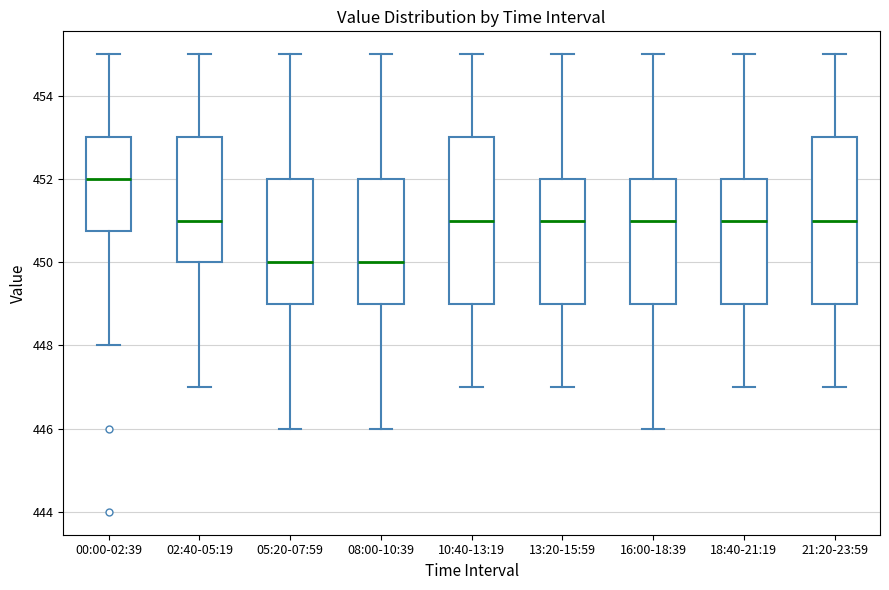

Where does the upper whisker of the box for 08:00-10:39 end on the y-axis? The values are not printed on the chart, so give them approximately, as read against the axis.

455.0